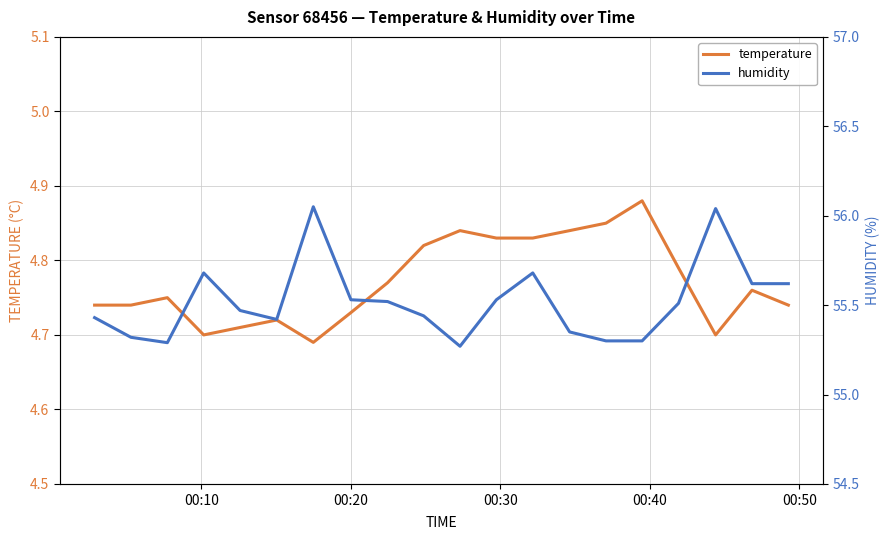

Count the temperature values in the range 4 to 5.

20